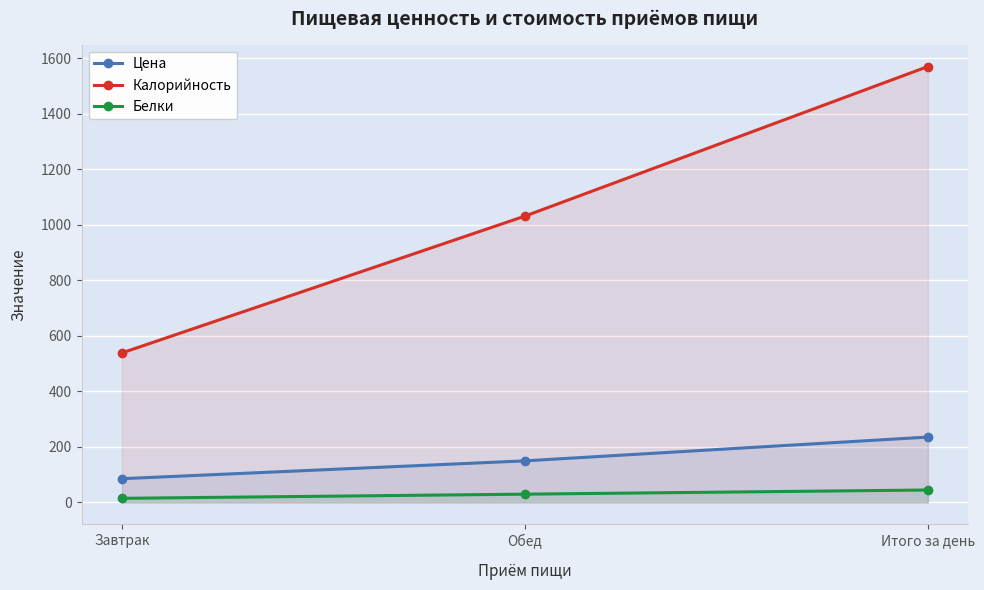

At Завтрак, list the series in order from smallest to largest.

Белки, Цена, Калорийность